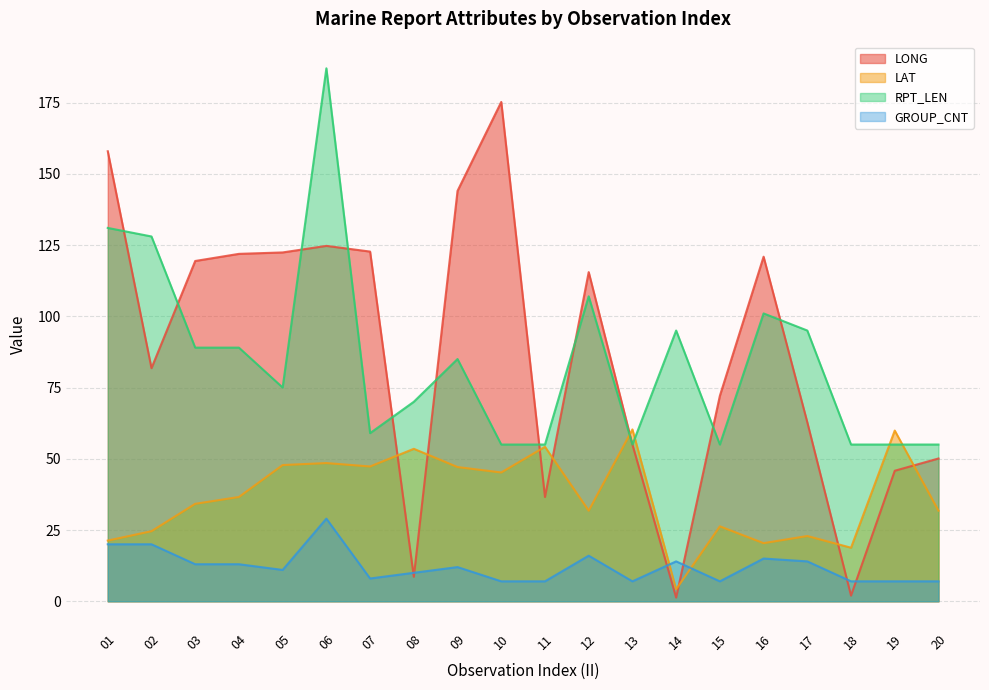

What are all the series names shown in the legend?

LONG, LAT, RPT_LEN, GROUP_CNT